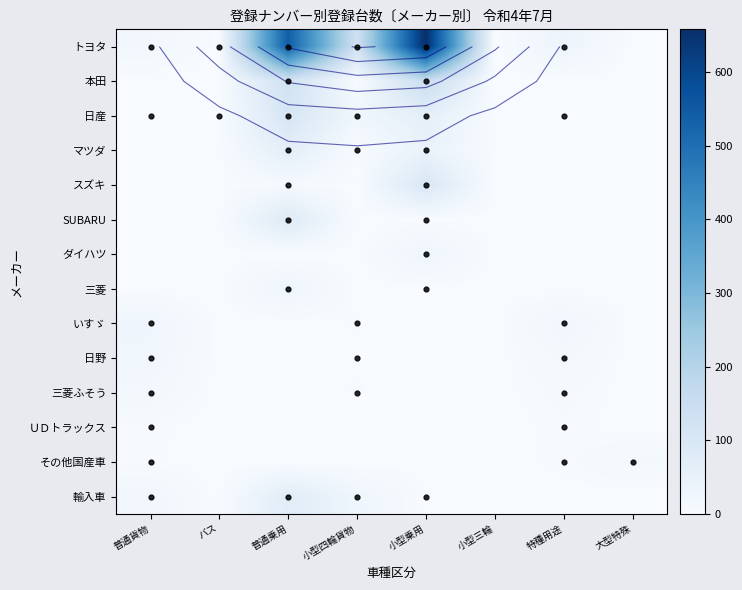

Which category has the lowest value across all series?

小型三輪